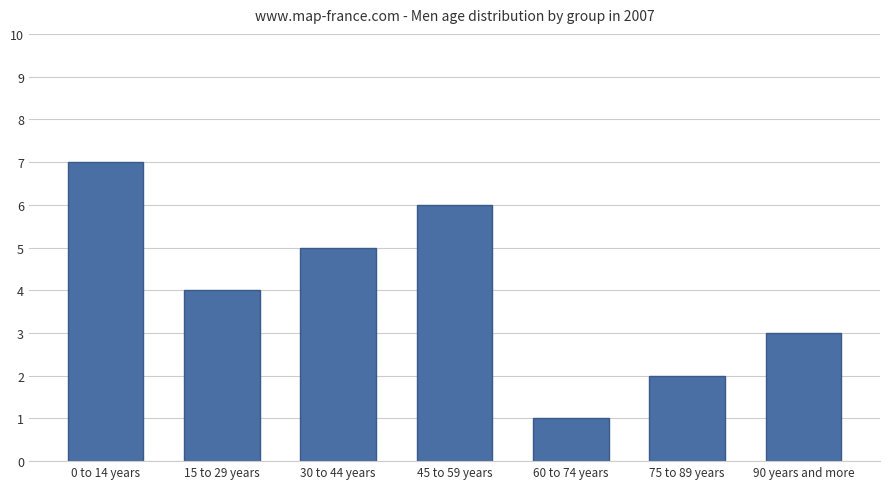

How many values are between 2 and 6?

5